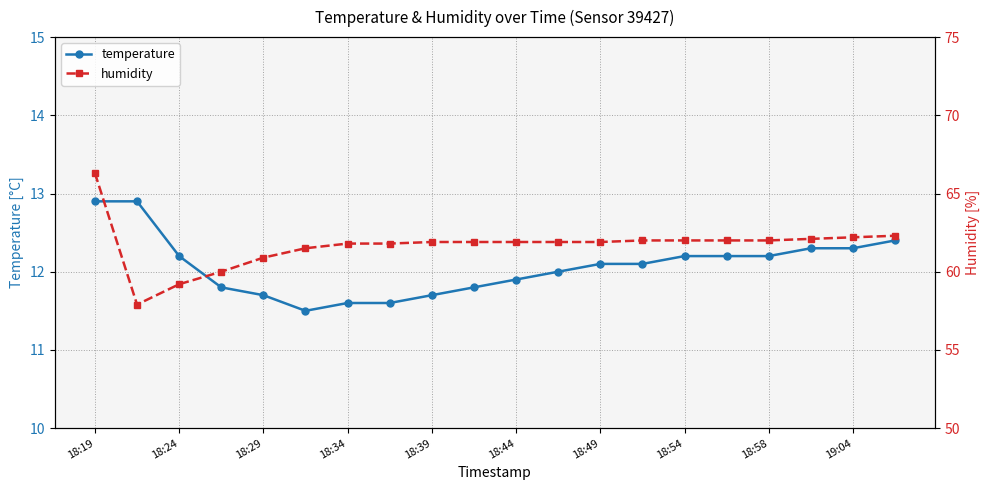

Is this an area chart (filled region under the line)?

No